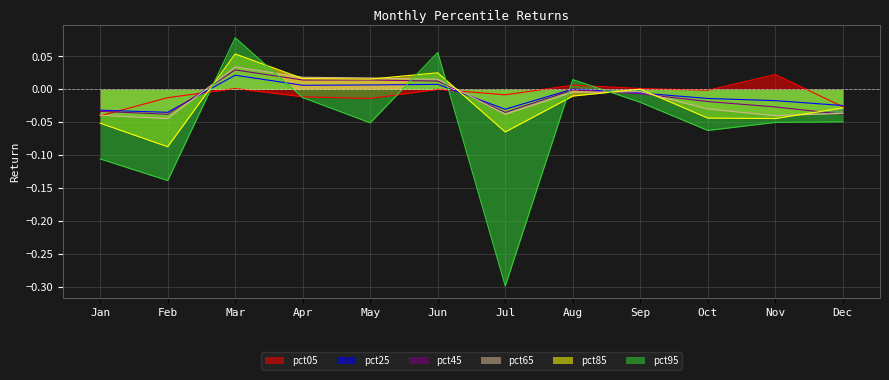

Which category has the lowest value across all series?

Jul